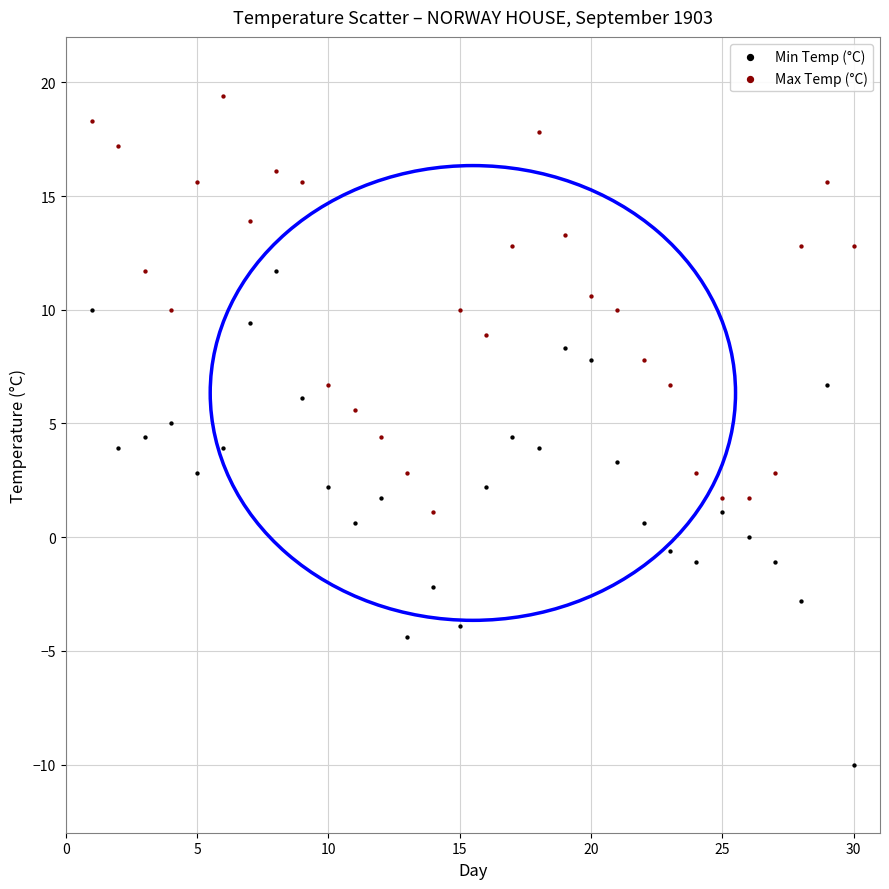

What are all the series names shown in the legend?

Min Temp (°C), Max Temp (°C)